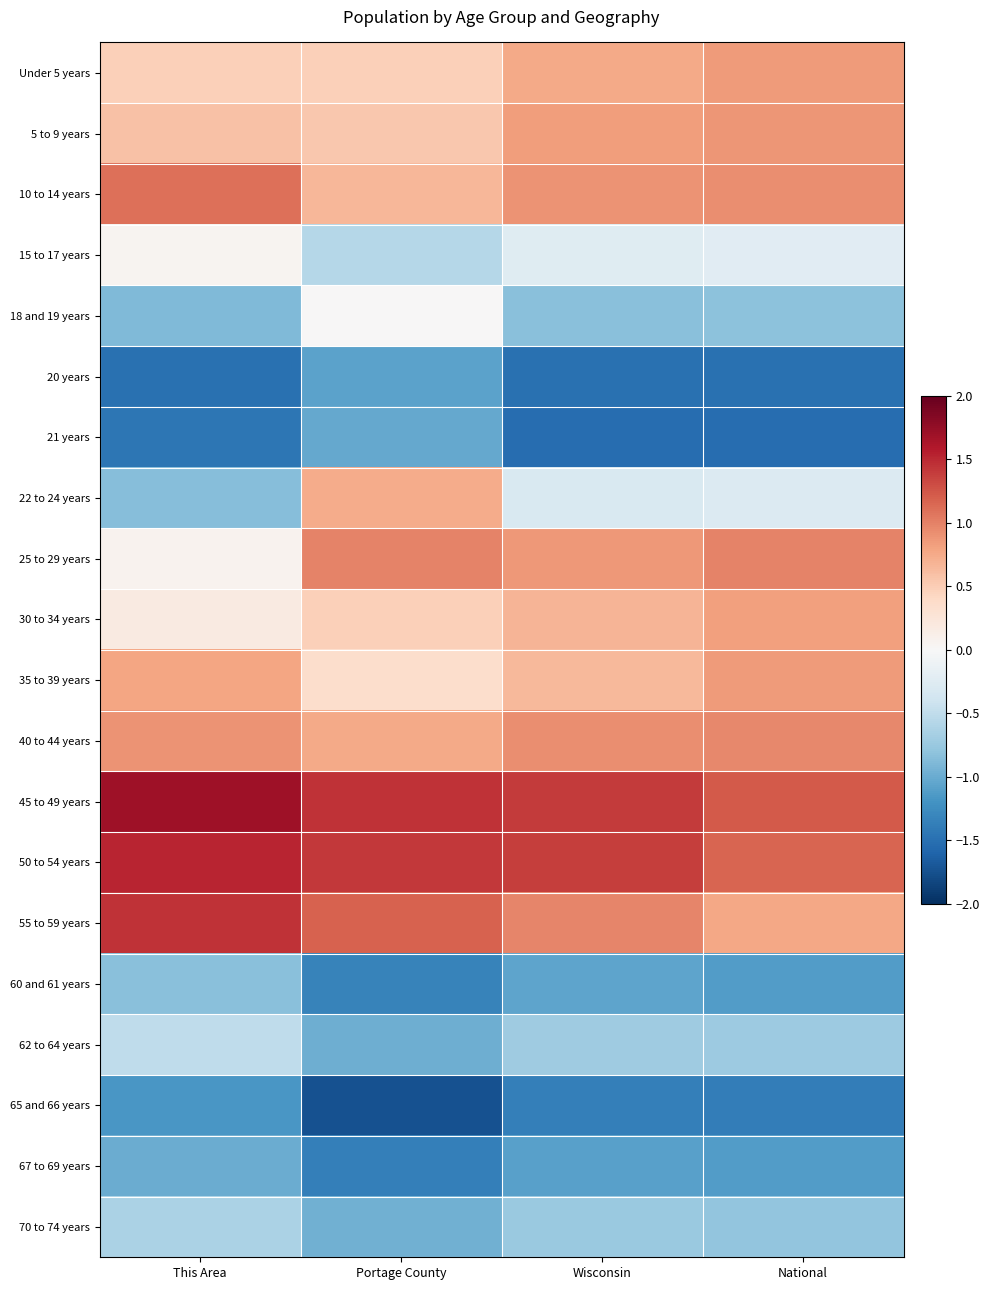

How many categories are shown in the chart?

4